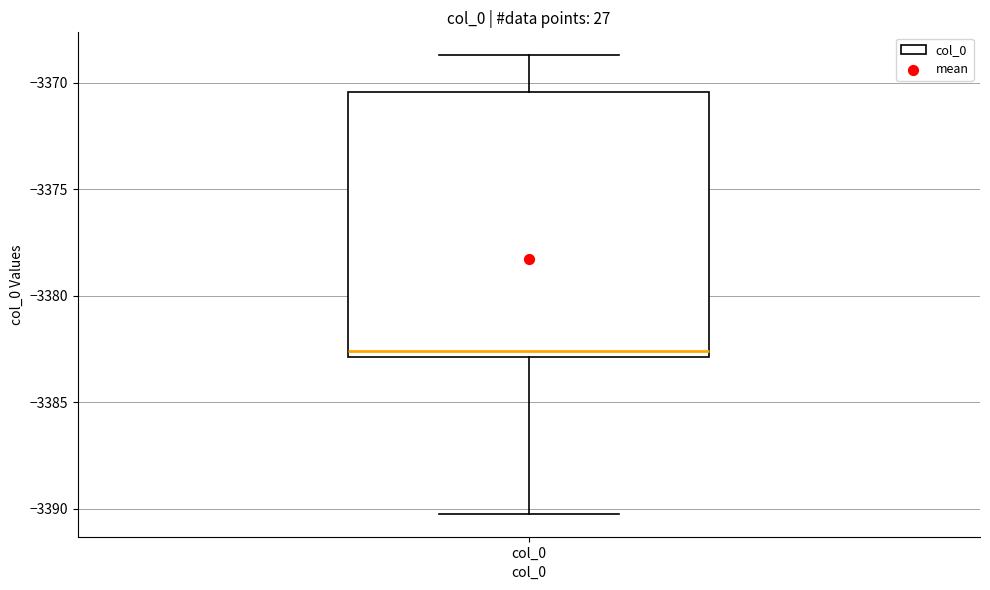

Where is the upper edge of the box for col_0 on the y-axis? The values are not printed on the chart, so give them approximately, as read against the axis.

-3370.5